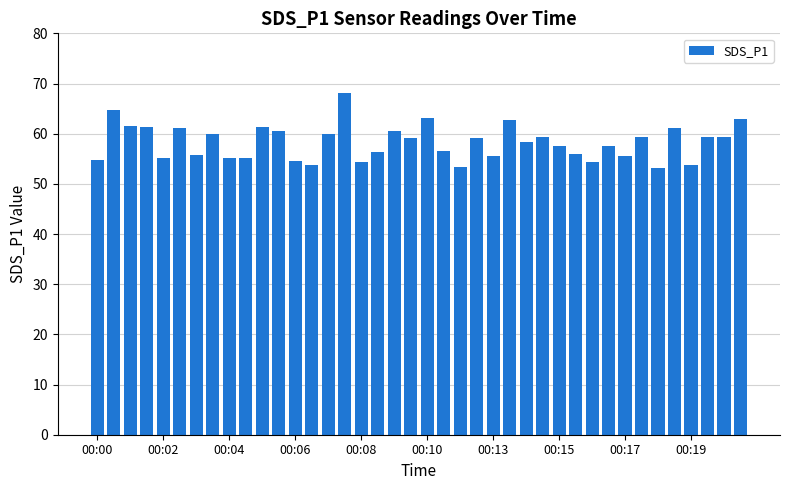

How many data points are less than 59?

20